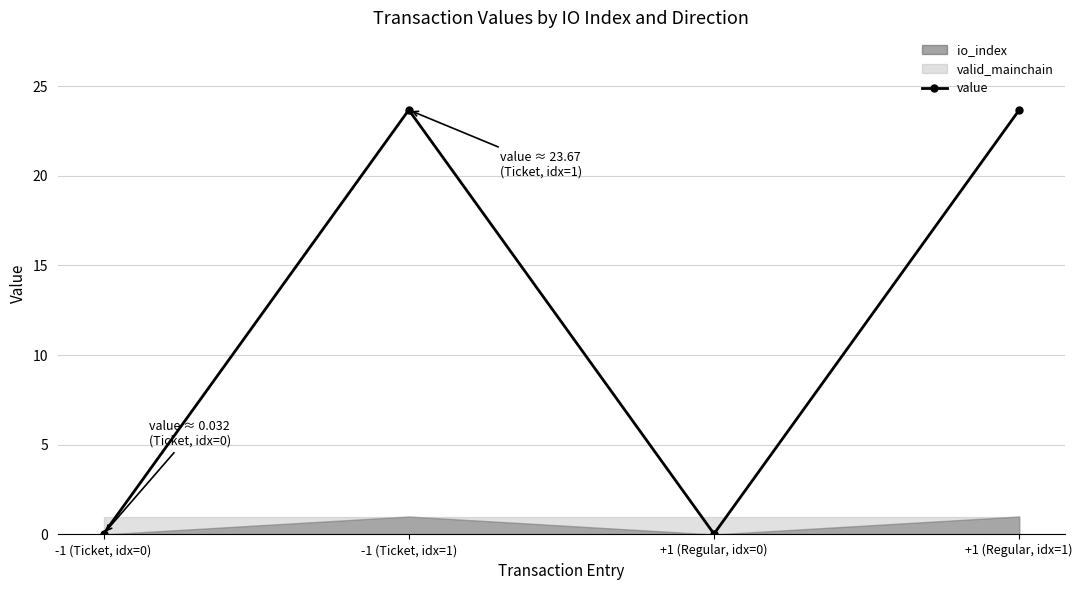

Which has a higher value, -1 (Ticket, idx=0) or +1 (Regular, idx=1)?

+1 (Regular, idx=1)